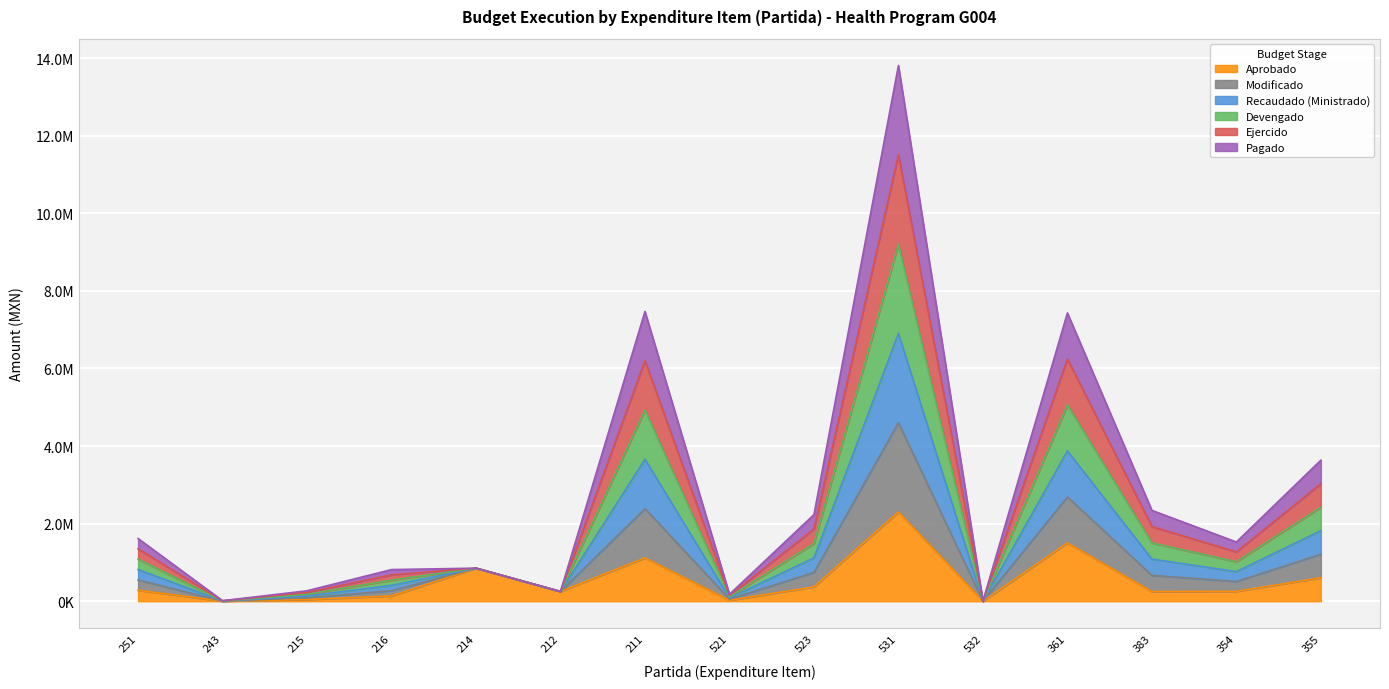

True or false: Recaudado (Ministrado) has a value of 6992289.2 at 531.

False